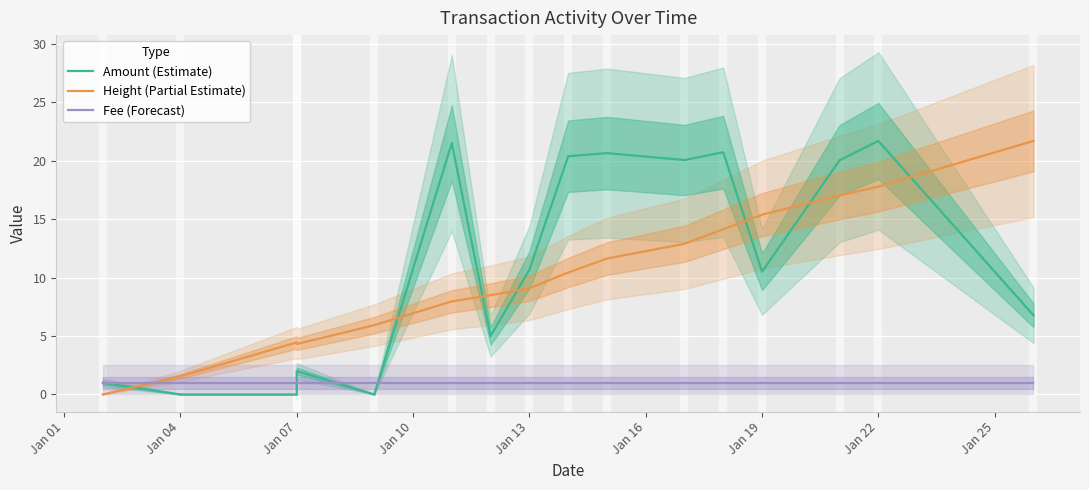

How many data points in Height (Partial Estimate) are less than 10?

8